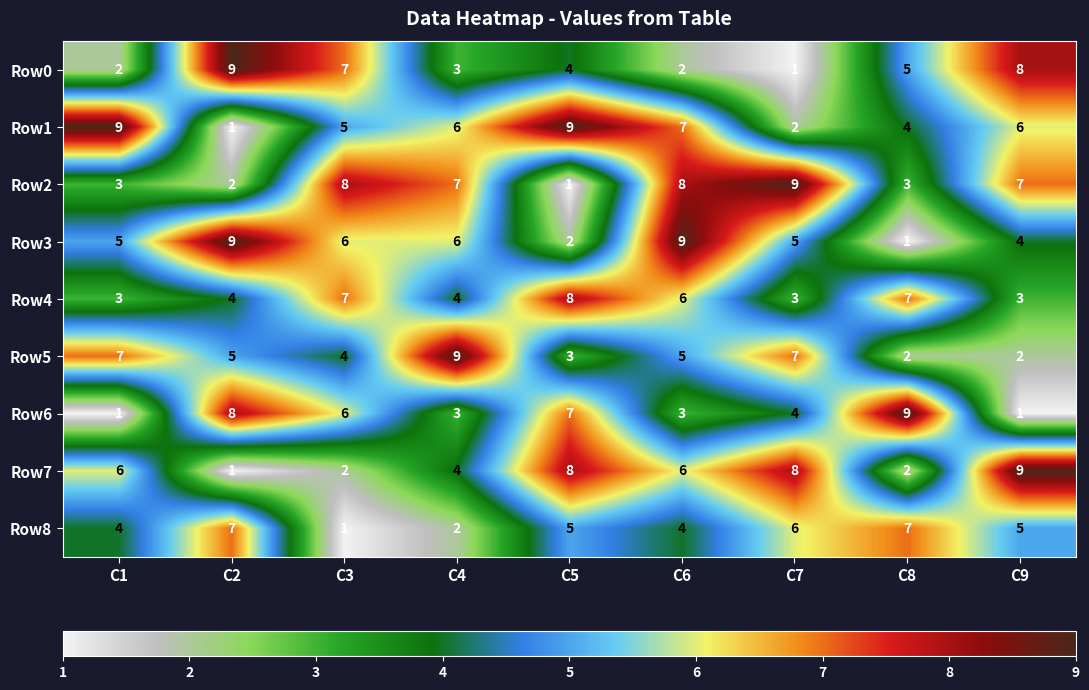

Which series has the largest total across all categories?

Row1